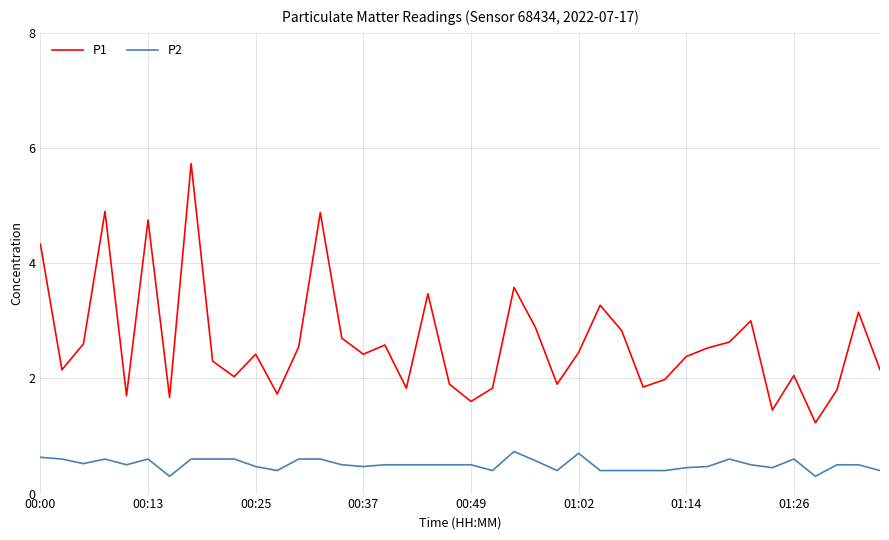

What are all the series names shown in the legend?

P1, P2